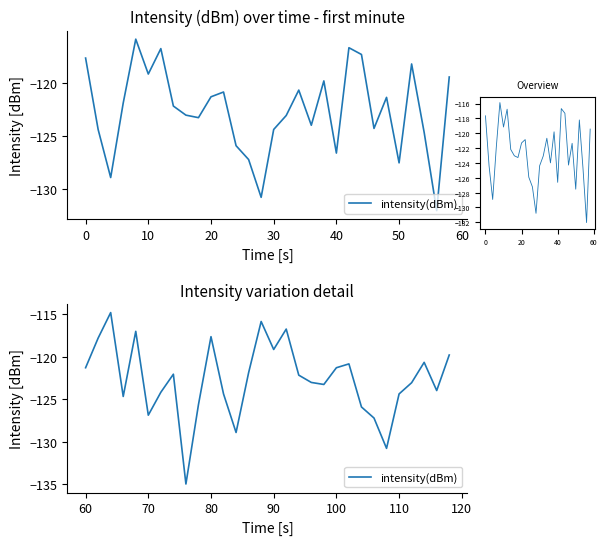

How many lines are shown in the chart?

1